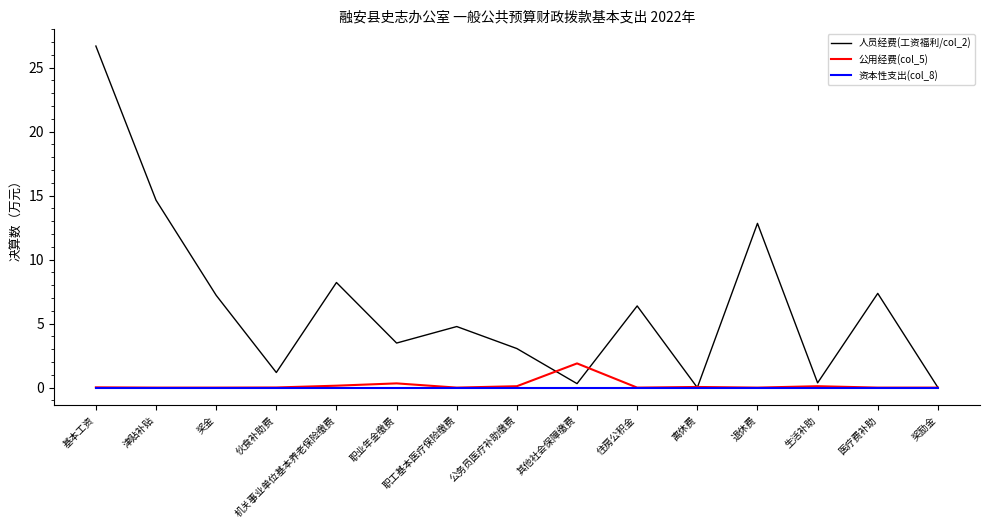

What position from the left is 津贴补贴?

2